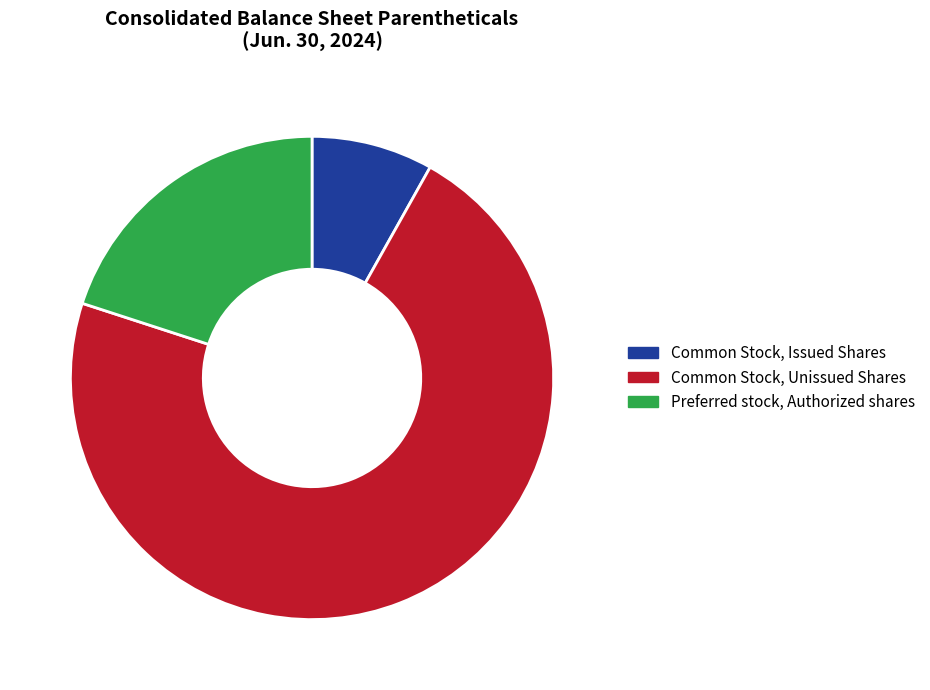

Do Common Stock, Issued Shares and Preferred stock, Authorized shares together represent more than half of the pie?

No